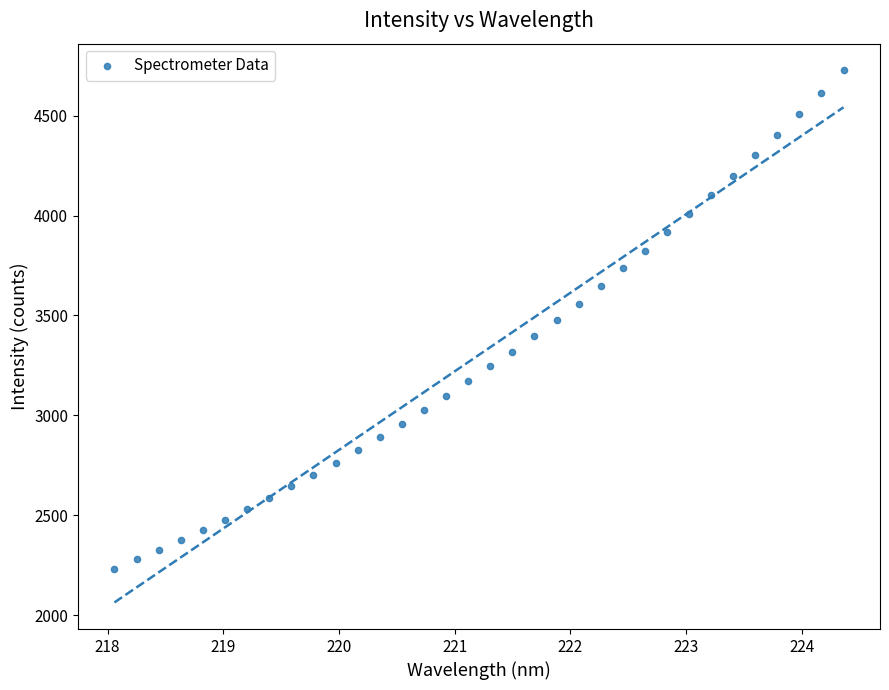

What is the range of X values (max minus min)?

6.3